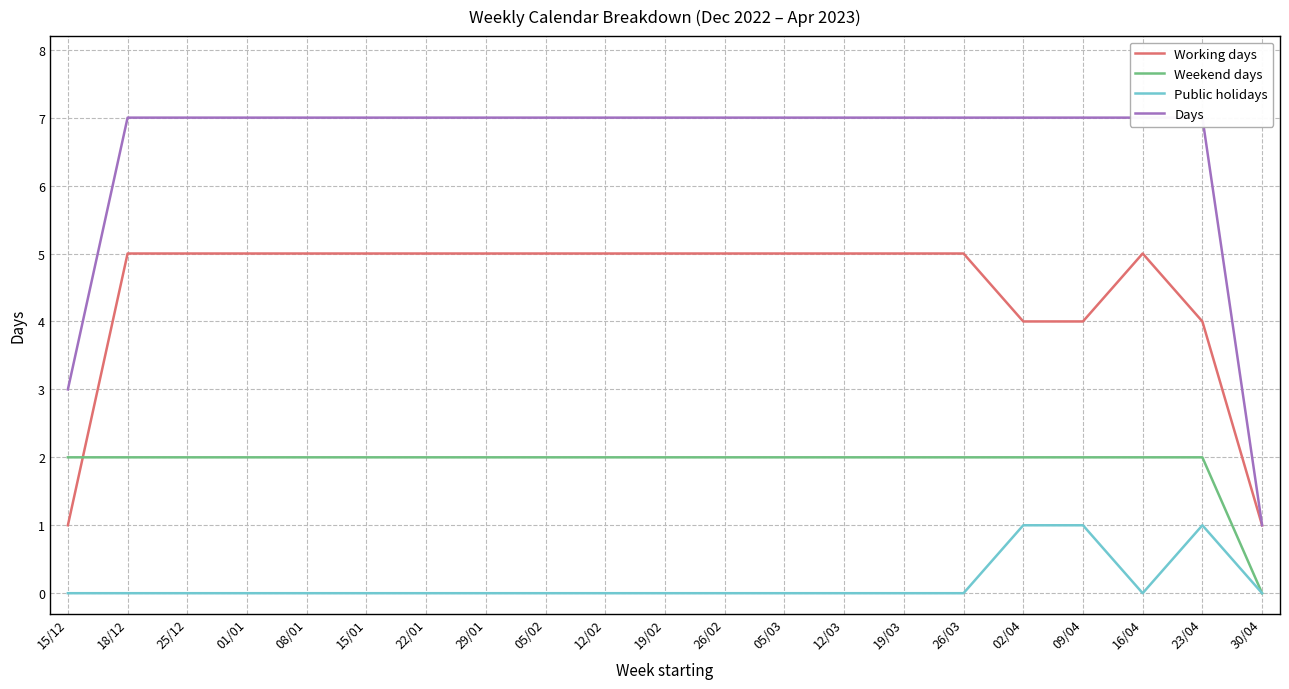

True or false: Public holidays and Working days intersect in this chart.

False